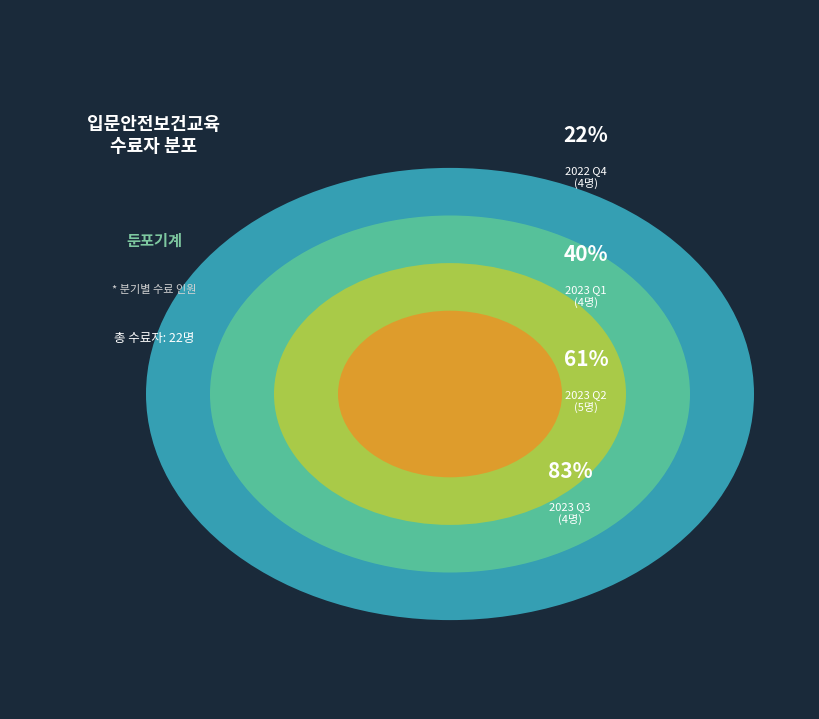

Is 2023-12 the majority of the pie?

No